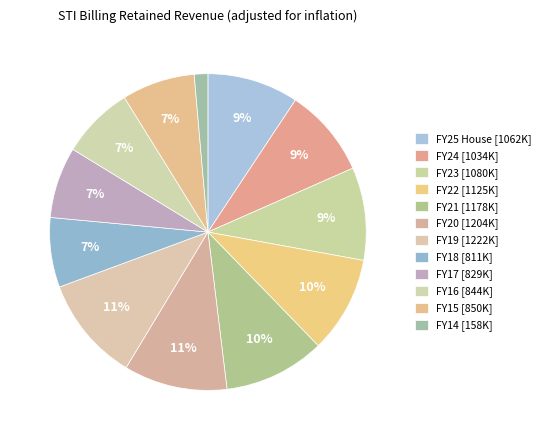

To the nearest percent, what percentage of the pie is FY25 House?

9%